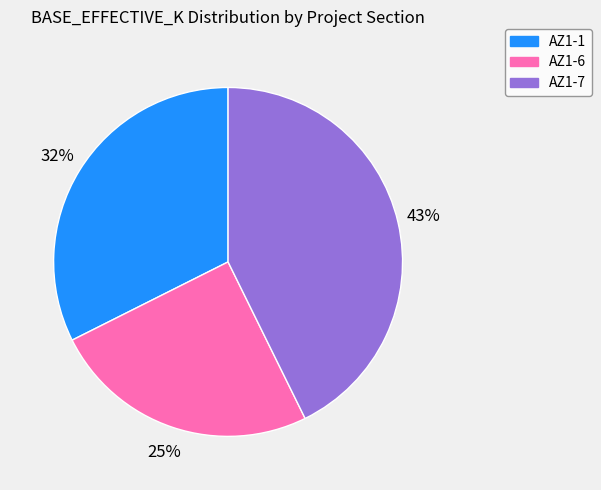

To the nearest percent, what portion does AZ1-6 represent?

25%